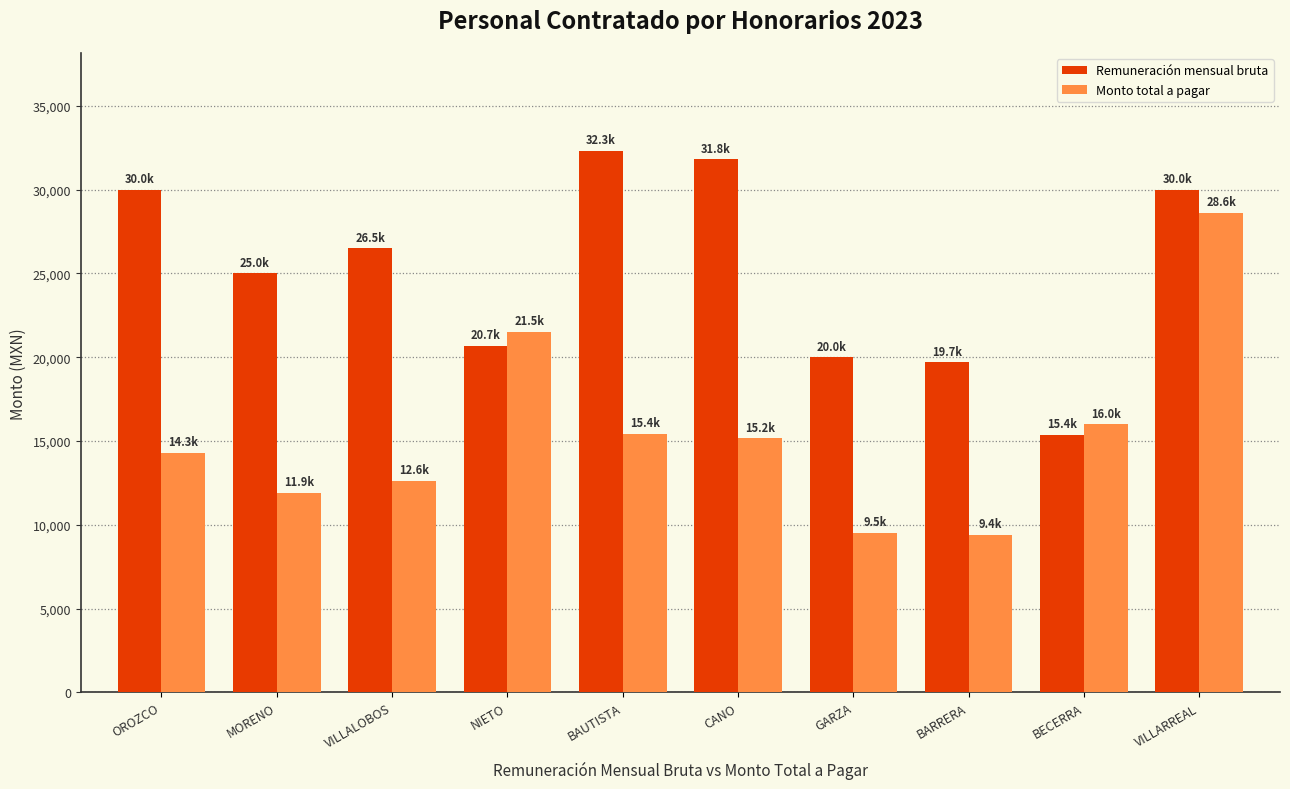

Which series has the largest total across all categories?

Remuneración mensual bruta